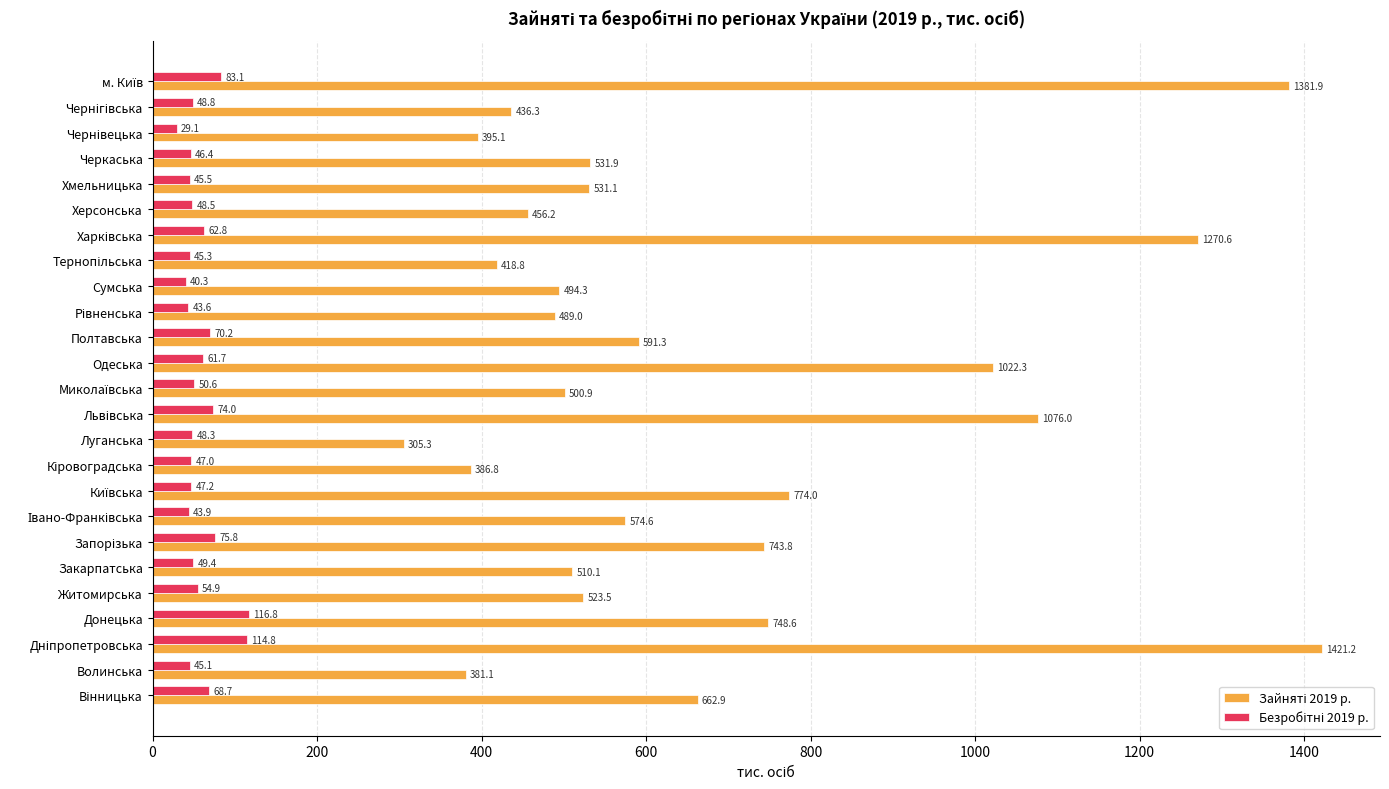

What is the total value across all series at Хмельницька?

576.6